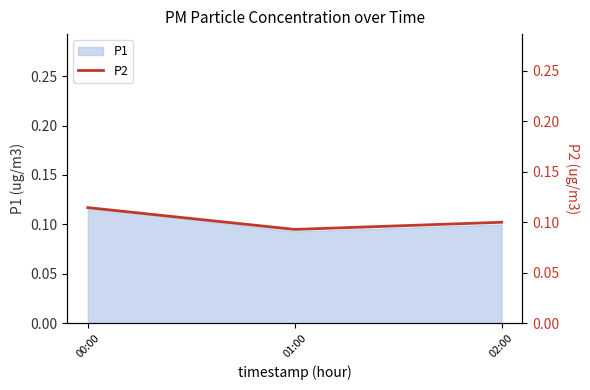

Which category has the highest value in the P1 series?

00:00